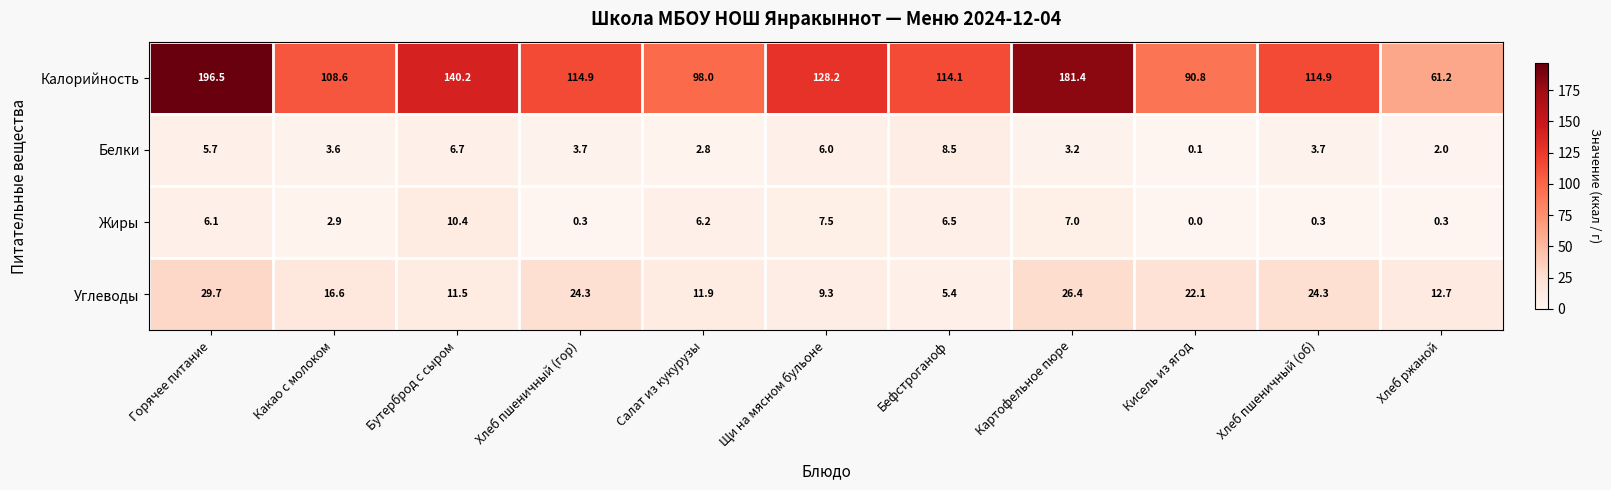

Which series has the widest spread of values?

Калорийность